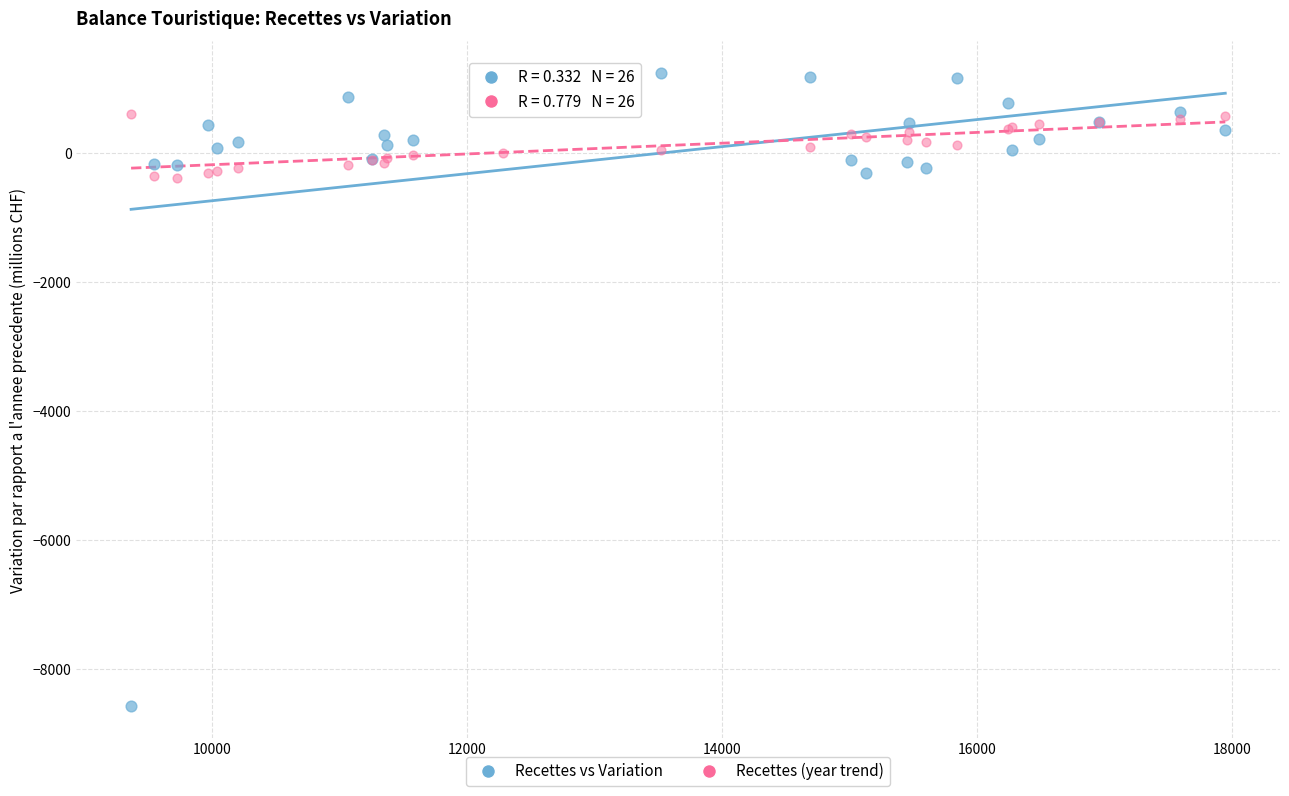

What are all the series names shown in the legend?

Recettes vs Variation, Recettes (year trend)